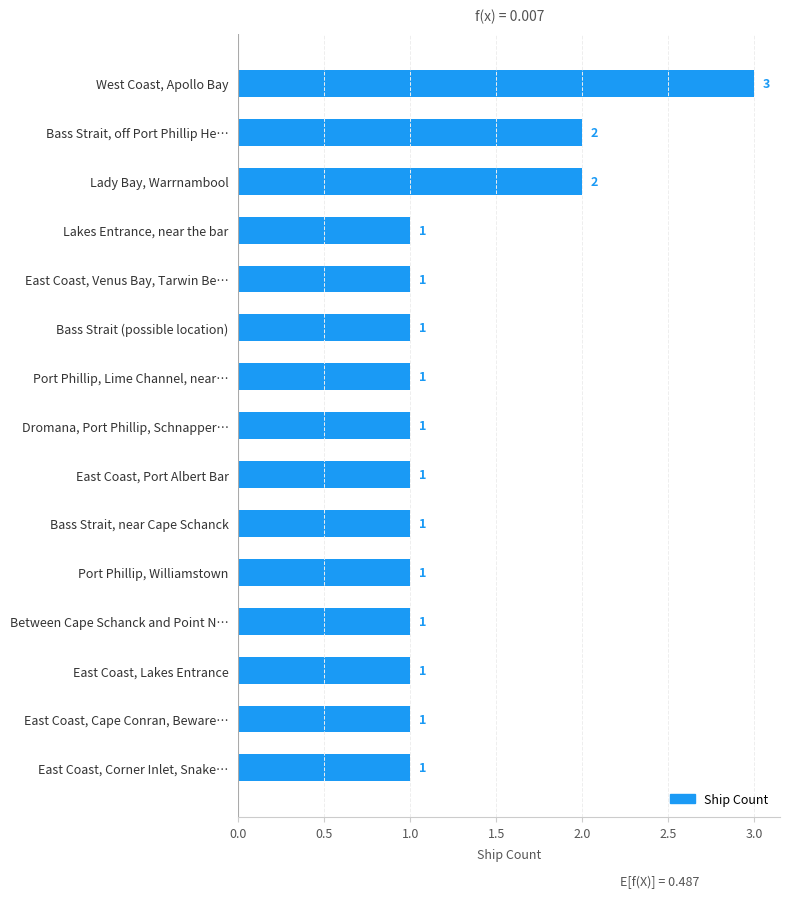

Reading top to bottom, what are all the values shown in this chart?

3	2	2	1	1	1	1	1	1	1	1	1	1	1	1